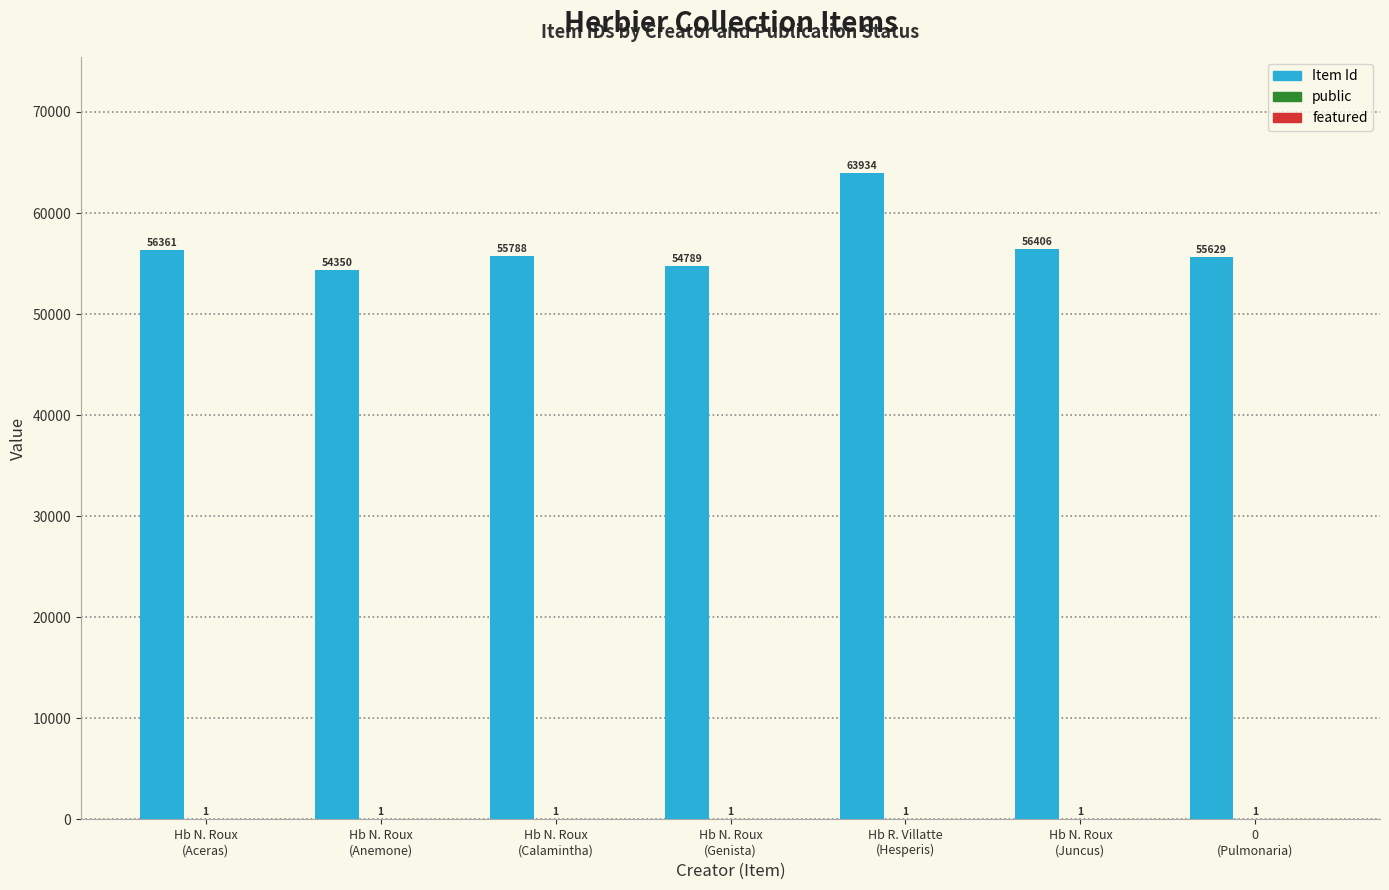

The Item Id series shows 94693 at Hb N. Roux
(Aceras). True or false?

False